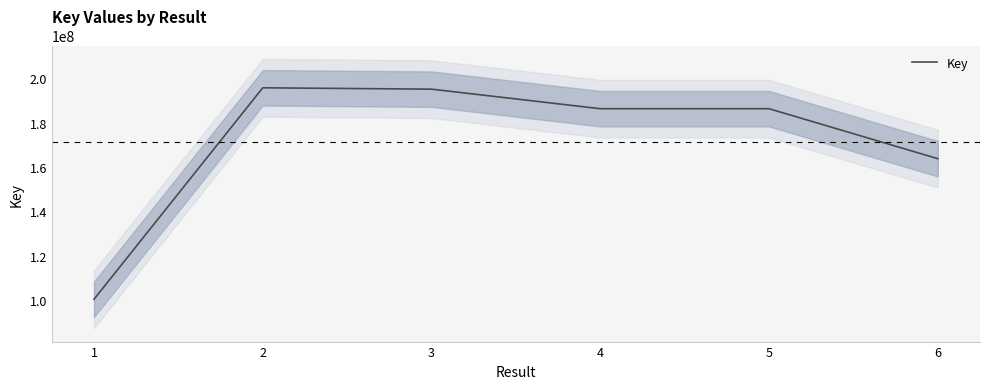

How many categories are shown in the chart?

6